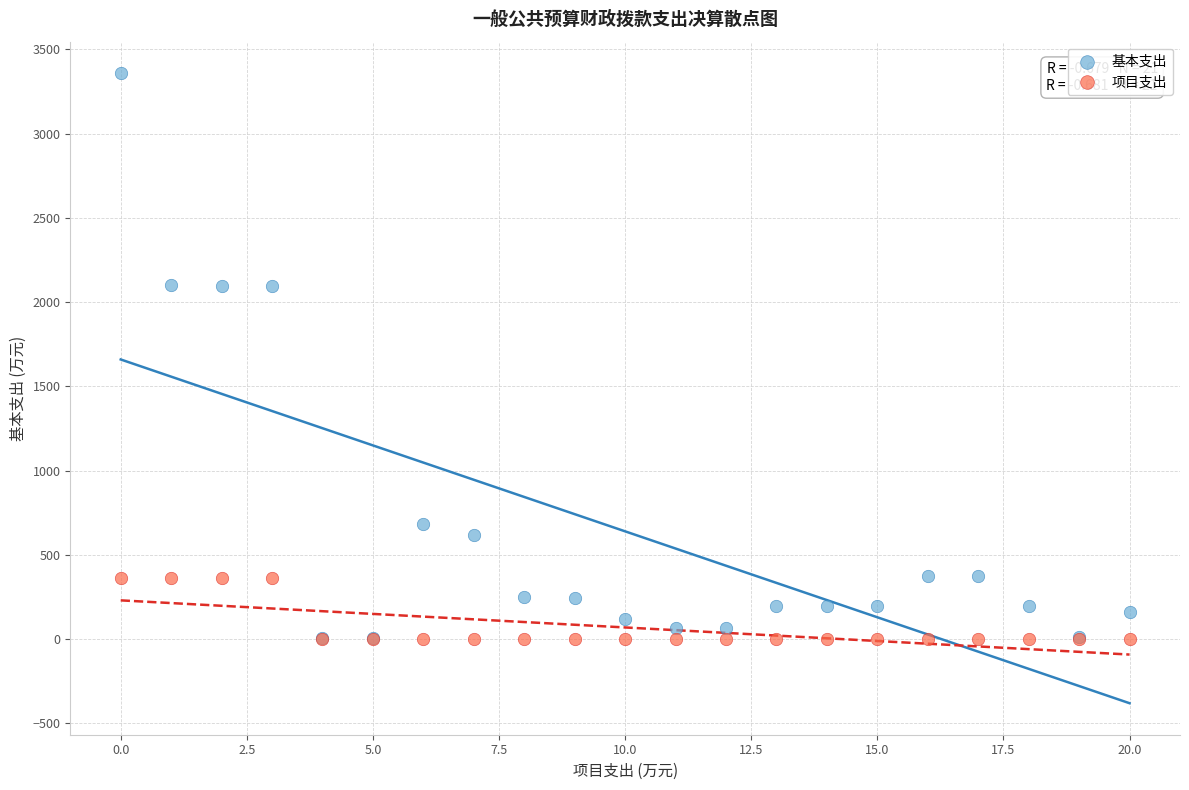

Which series contains the highest Y value?

基本支出